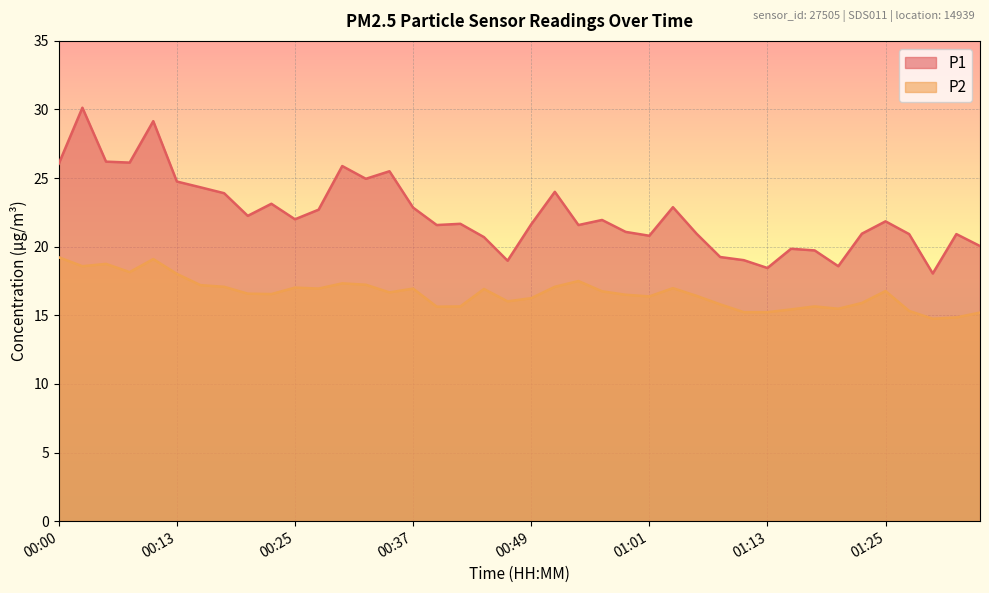

List the series in order of their overall mean, lowest first.

P2, P1